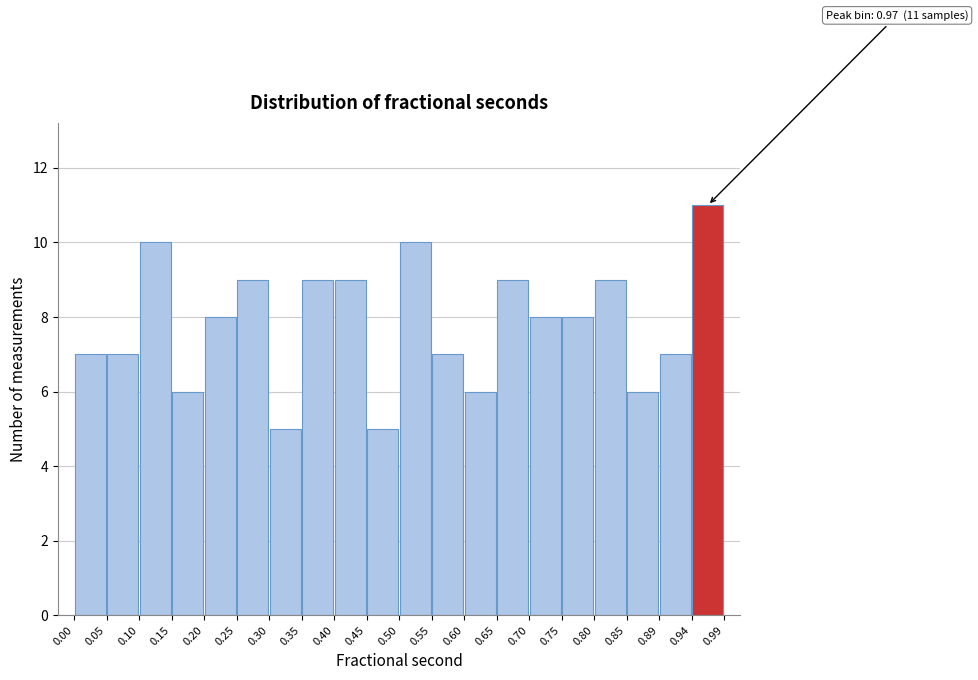

Over which range of the x-axis is the bar tallest?

0.94 to 0.99